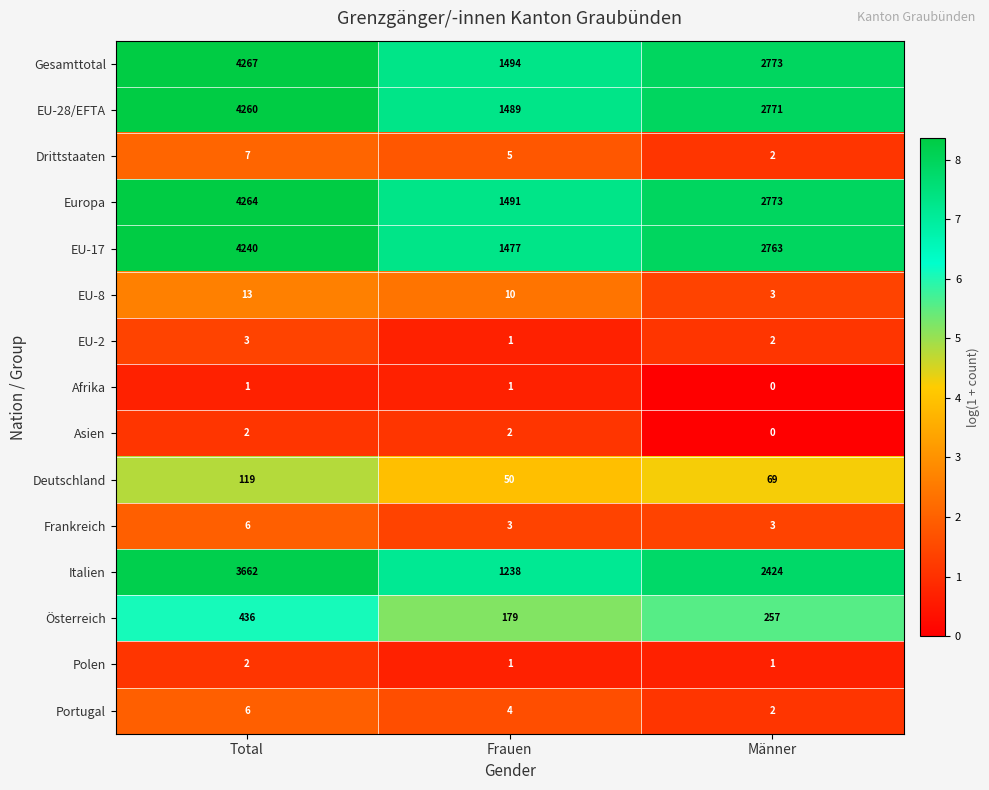

Count the number of categories in the chart.

3